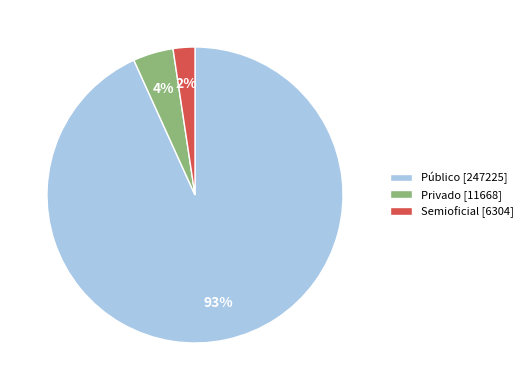

To the nearest percent, what is the difference between the Semioficial [6304] and Privado [11668] slice percentages?

2%